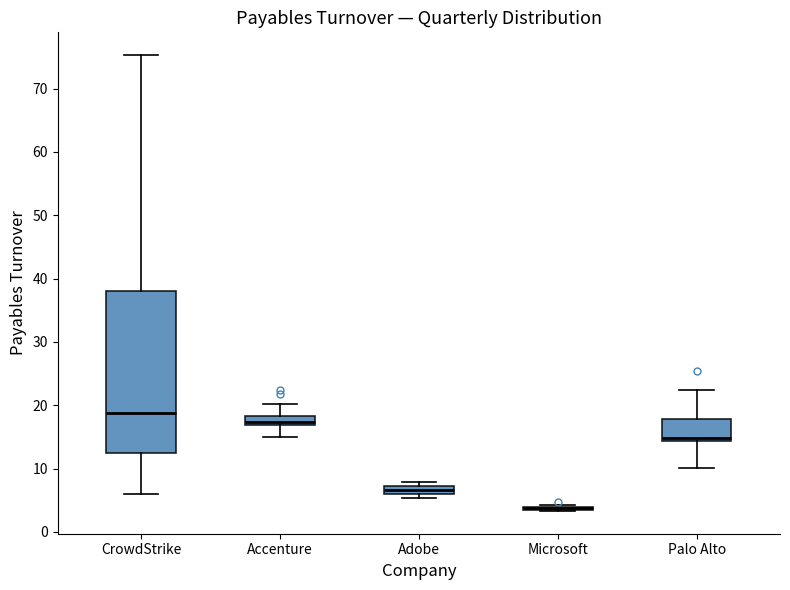

Comparing the boxes themselves (not the whiskers), which one is the tallest?

CrowdStrike